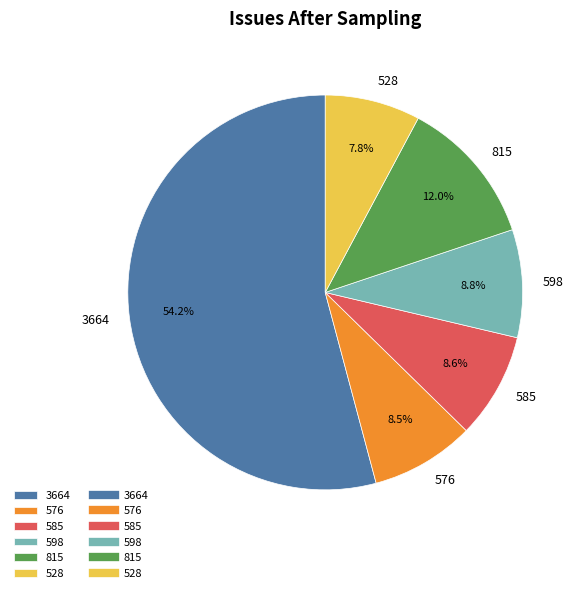

Is it true that 3664 is 54% of the pie?

True